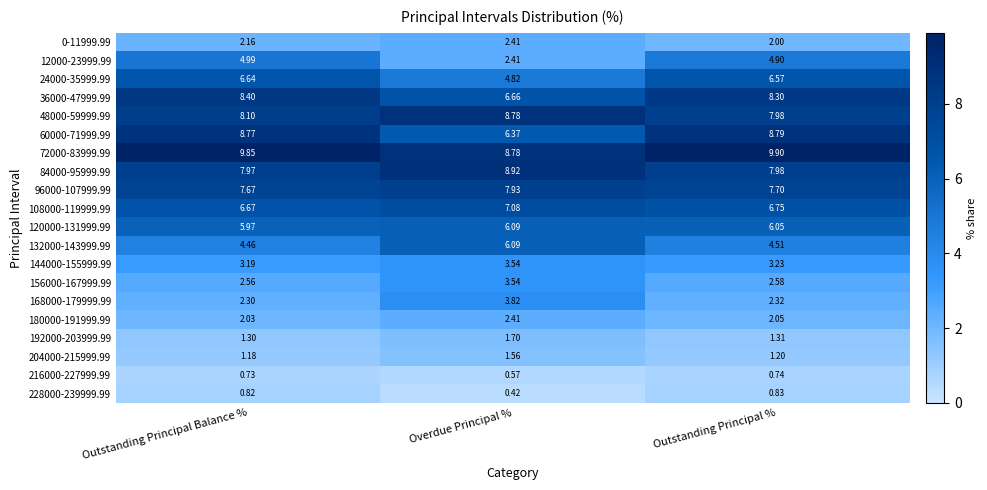

What is the total value across all series at Overdue Principal %?

93.9